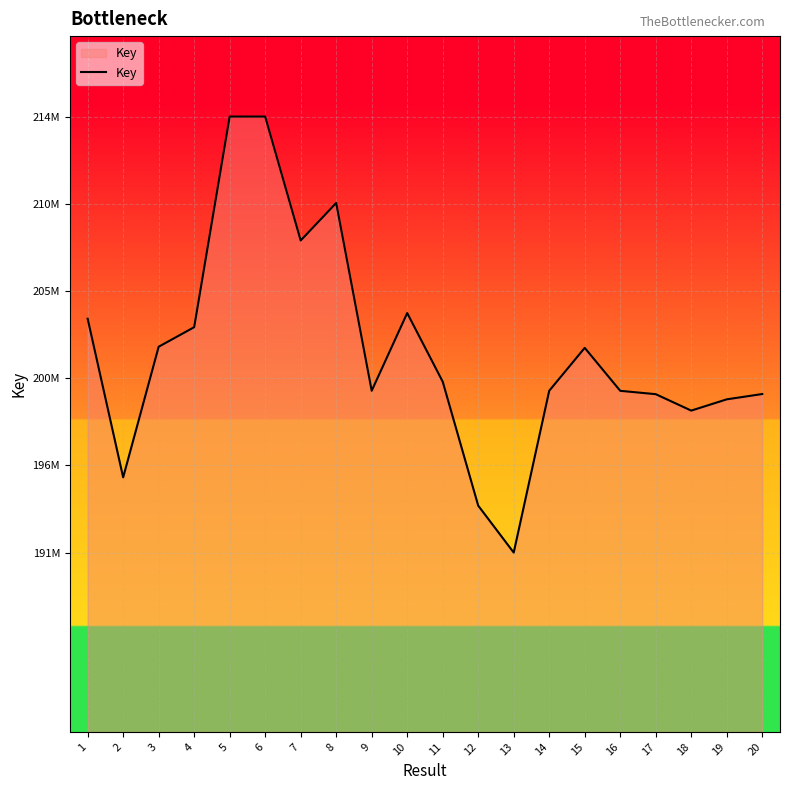

Where does the data first go above 200308105?

1